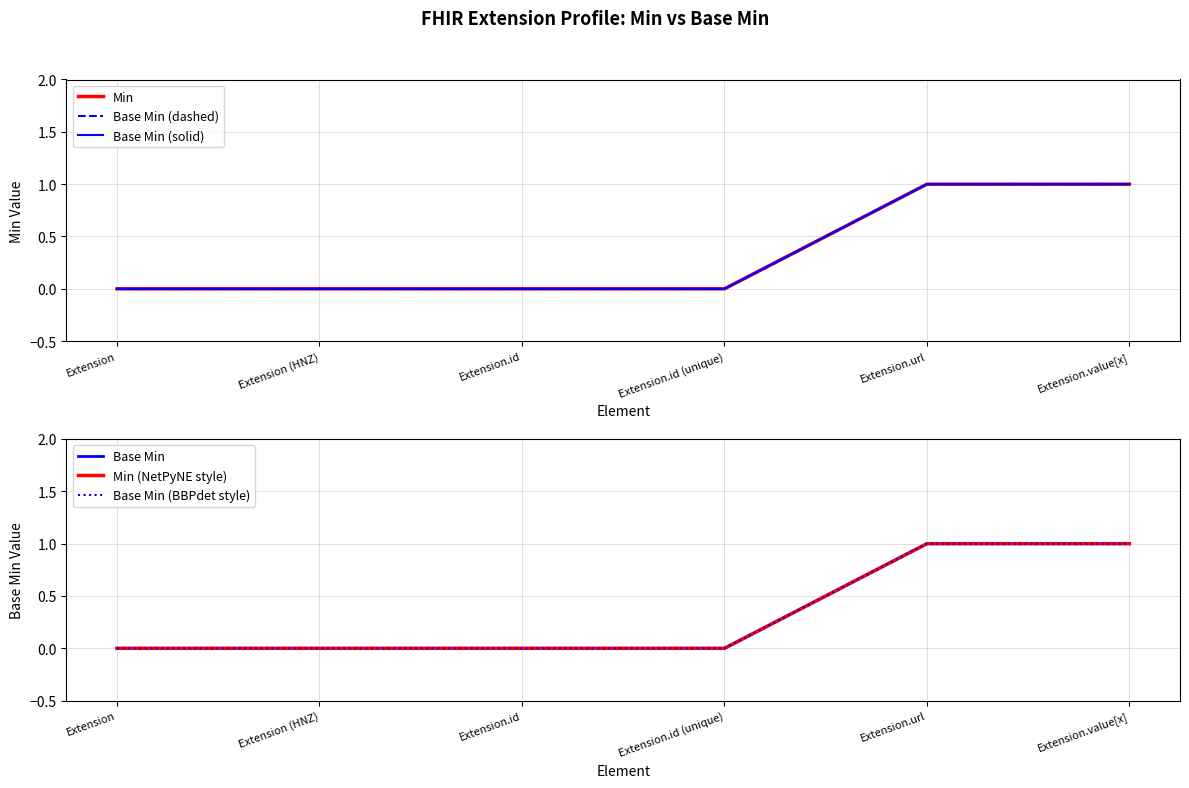

Count the Base Min (solid) values in the range 0 to 1.

6